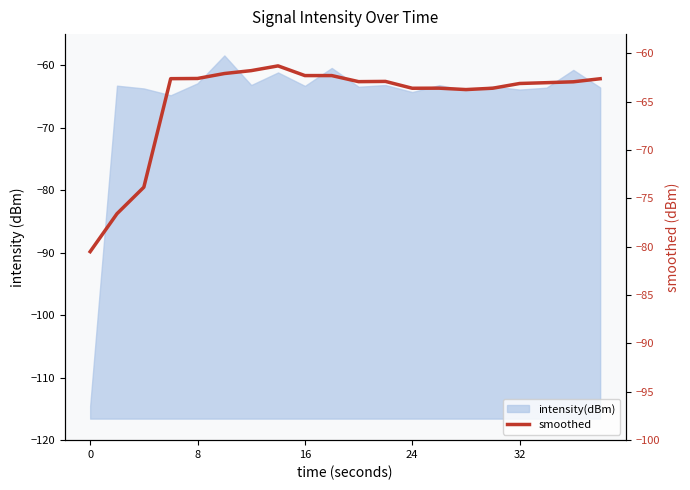

How many points are lower than both their immediate neighbors (excluding endpoints)?

4